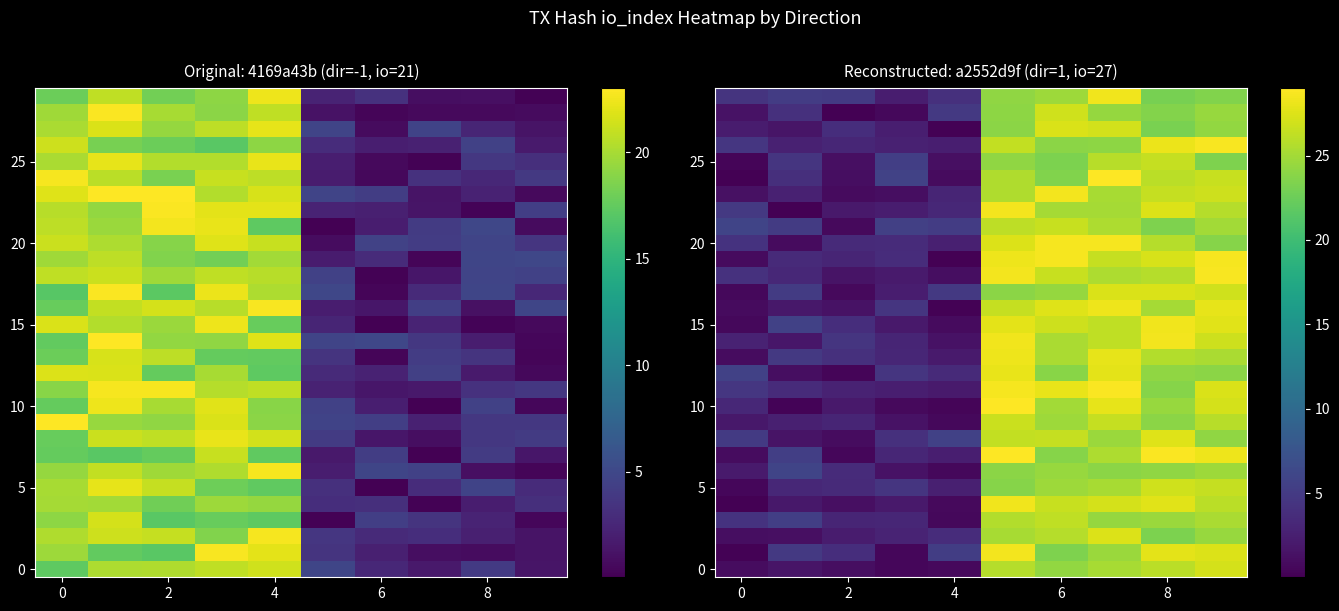

What is the average value of the 5 series?

14.1